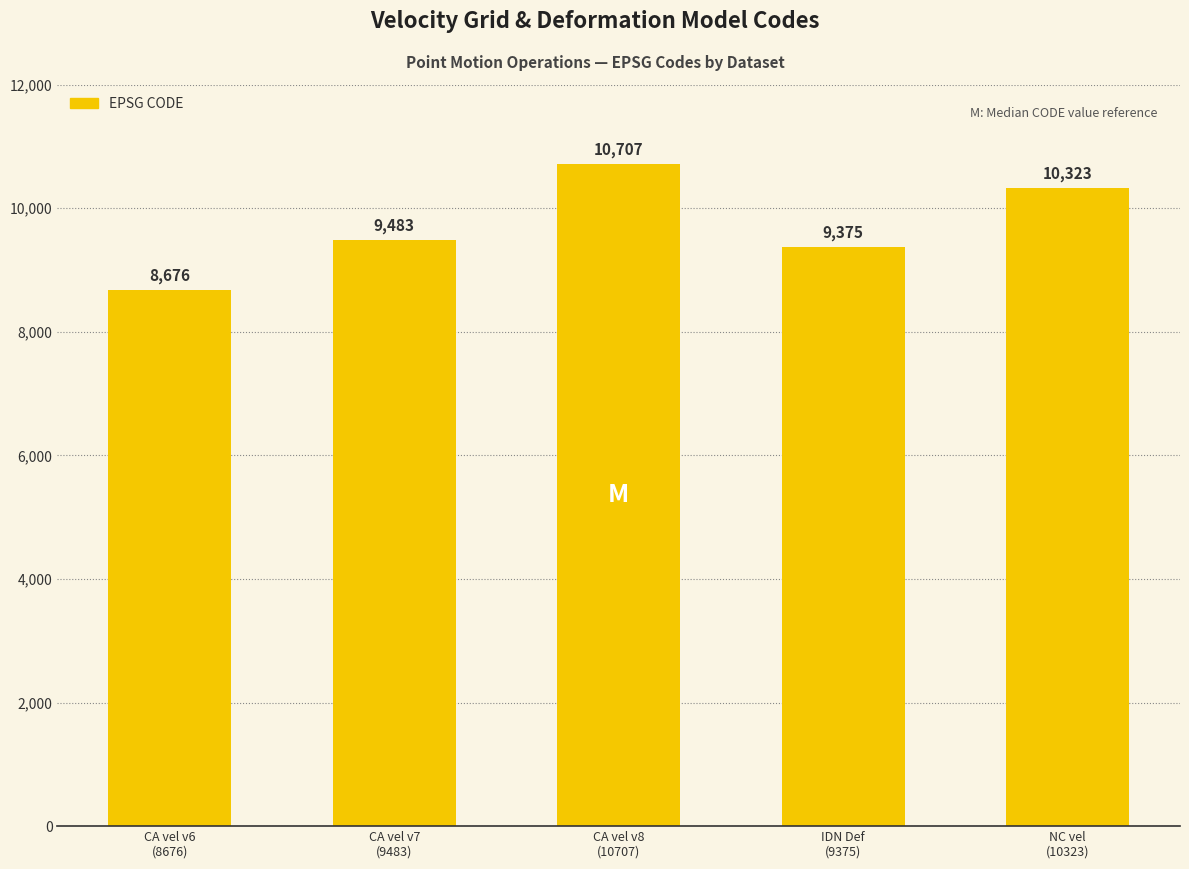

What is the label of the 3rd bar from the left?

CA vel v8
(10707)